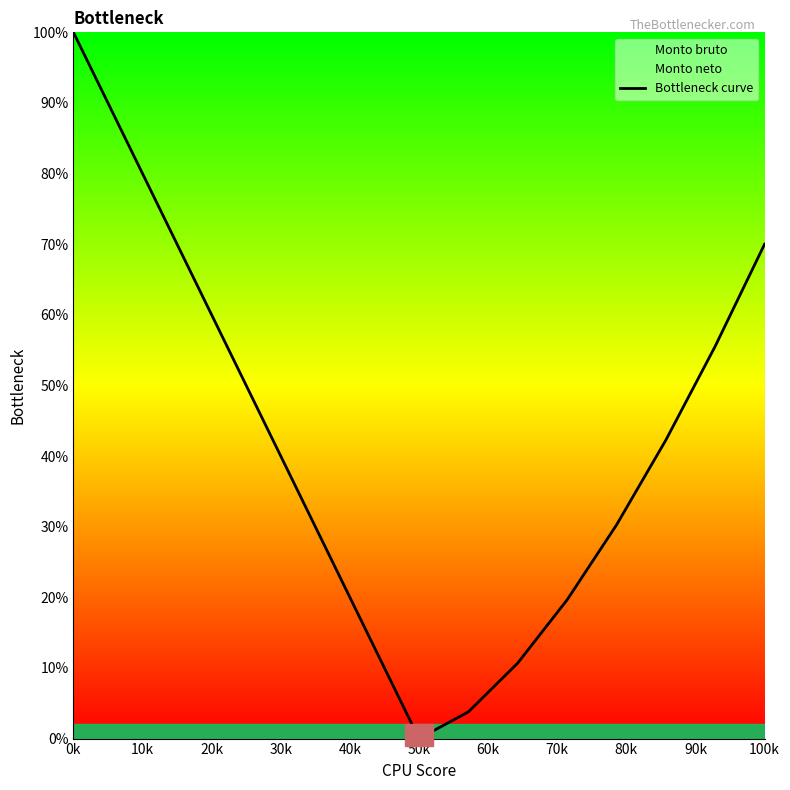

The Bottleneck curve series shows -60.4 at 50k. True or false?

False